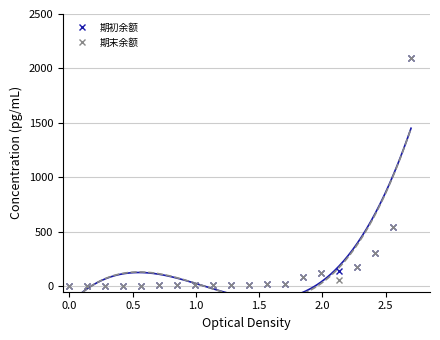

What is the value of the 期初余额 point at the 19th from the left?

548.7